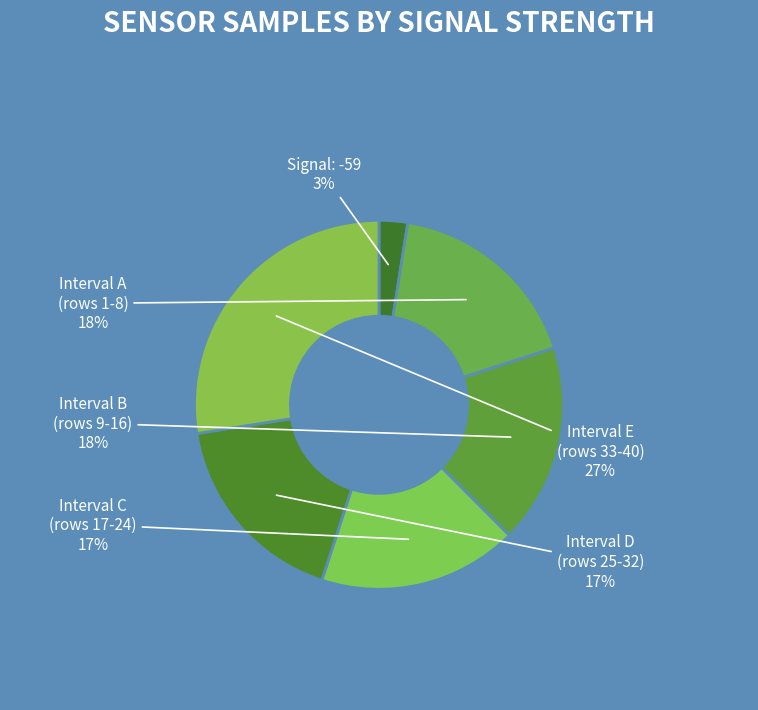

Which category has the smallest portion of the pie?

Signal: -59